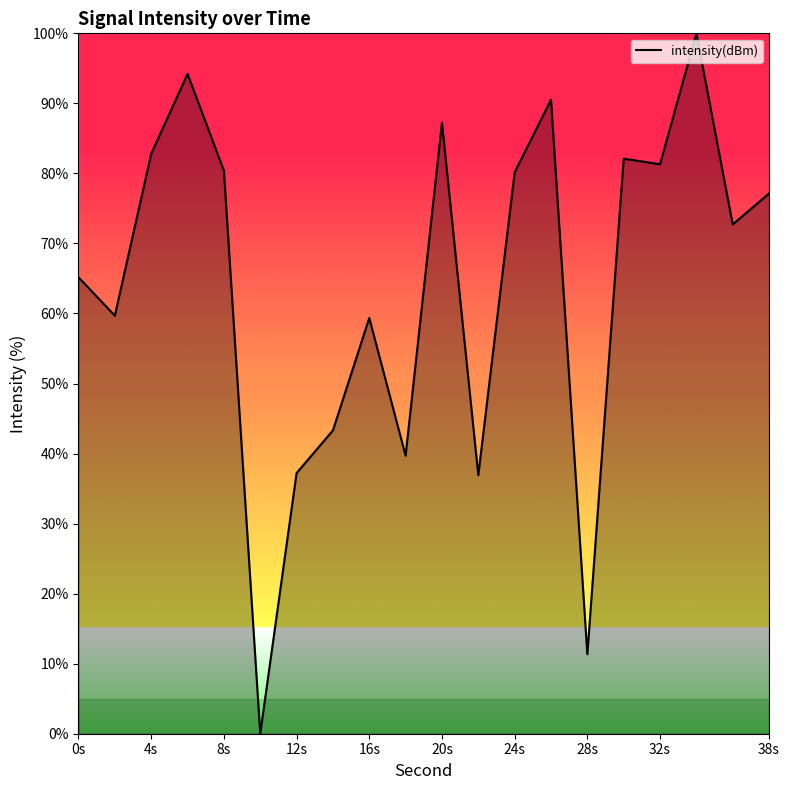

What is the change in value from 16s to 32s?

+22.0